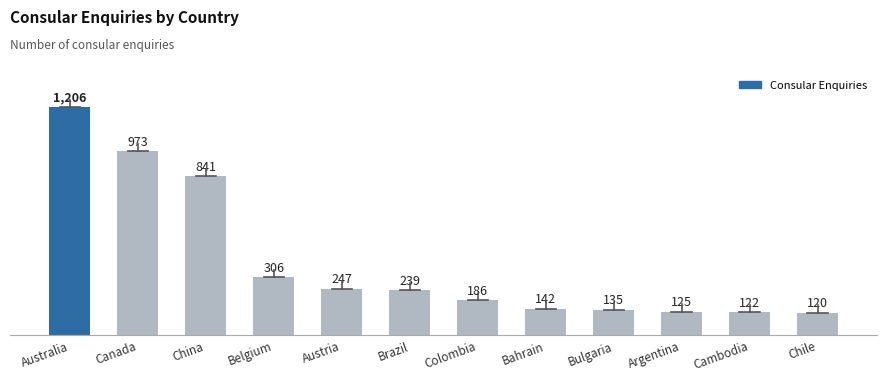

How many series are shown in this chart?

1